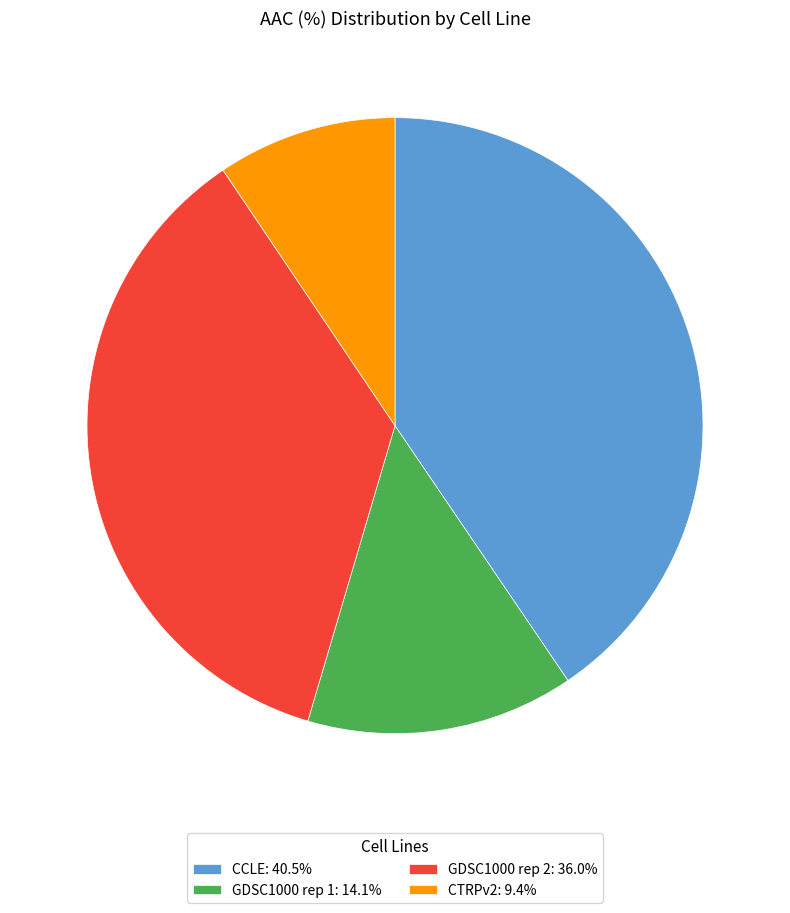

What is the ratio of the value at GDSC1000 rep 1: 14.1% to the value at GDSC1000 rep 2: 36.0%?

0.4